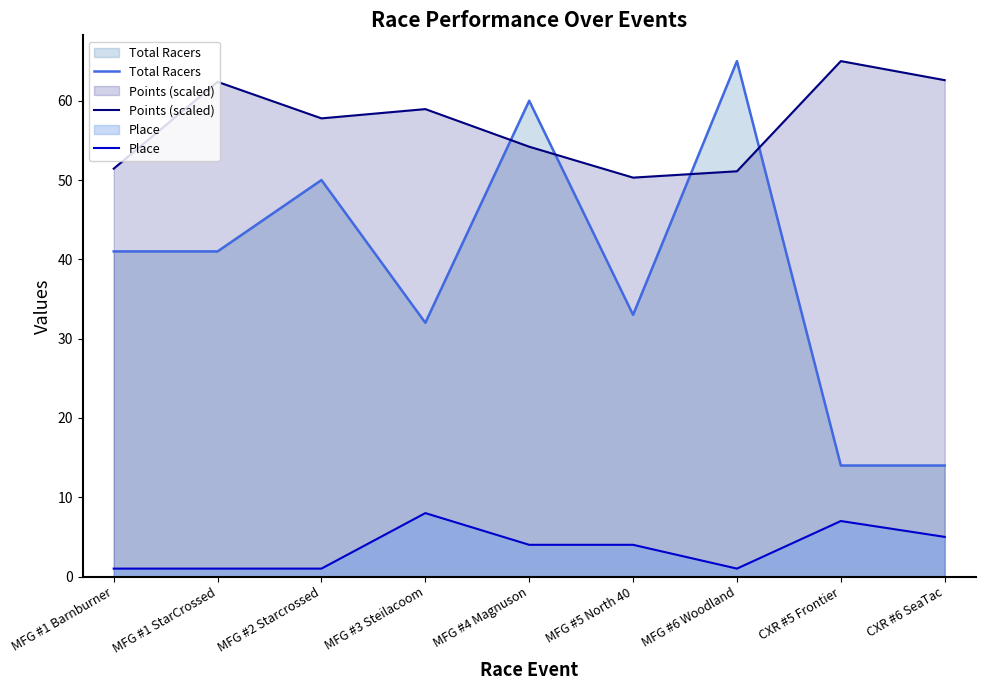

Is the value of Place at CXR #5 Frontier greater than the value of Total Racers at CXR #5 Frontier?

No